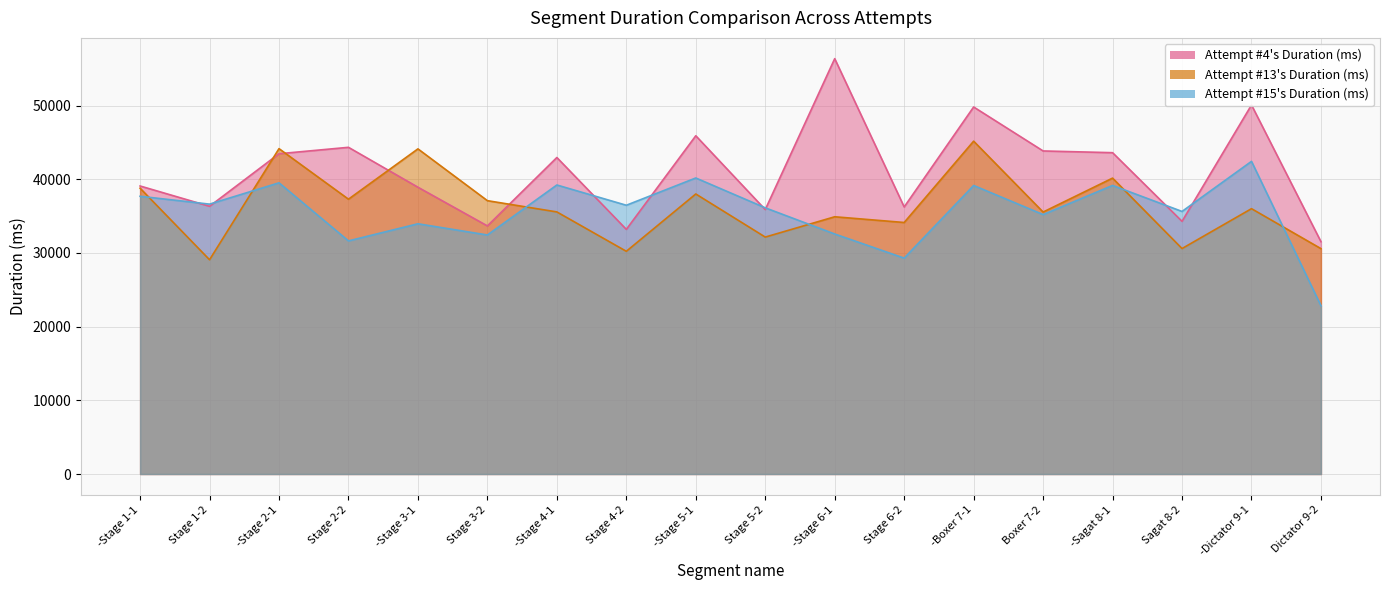

Reading left to right, what are all the values shown in this chart?

Attempt #4's Duration (ms): -Stage 1-1=39089	Stage 1-2=36333	-Stage 2-1=43467	Stage 2-2=44337	-Stage 3-1=38922	Stage 3-2=33671	-Stage 4-1=42953	Stage 4-2=33200	-Stage 5-1=45906	Stage 5-2=35886	-Stage 6-1=56370	Stage 6-2=36245	-Boxer 7-1=49811	Boxer 7-2=43844	-Sagat 8-1=43609	Sagat 8-2=34290	-Dictator 9-1=50081	Dictator 9-2=31527
Attempt #13's Duration (ms): -Stage 1-1=38792	Stage 1-2=29079	-Stage 2-1=44157	Stage 2-2=37298	-Stage 3-1=44126	Stage 3-2=37096	-Stage 4-1=35569	Stage 4-2=30226	-Stage 5-1=38004	Stage 5-2=32156	-Stage 6-1=34911	Stage 6-2=34135	-Boxer 7-1=45171	Boxer 7-2=35553	-Sagat 8-1=40157	Sagat 8-2=30599	-Dictator 9-1=36010	Dictator 9-2=30587
Attempt #15's Duration (ms): -Stage 1-1=37691	Stage 1-2=36627	-Stage 2-1=39519	Stage 2-2=31637	-Stage 3-1=33960	Stage 3-2=32439	-Stage 4-1=39224	Stage 4-2=36475	-Stage 5-1=40175	Stage 5-2=36125	-Stage 6-1=32573	Stage 6-2=29299	-Boxer 7-1=39159	Boxer 7-2=35210	-Sagat 8-1=39164	Sagat 8-2=35634	-Dictator 9-1=42431	Dictator 9-2=22834